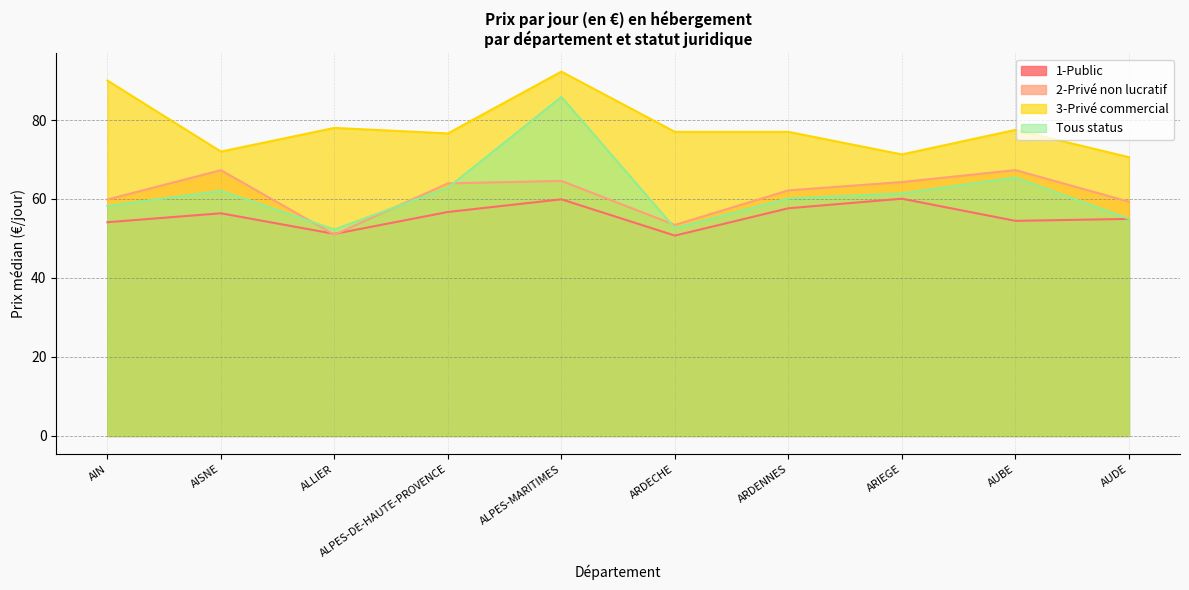

What position from the right is ALPES-MARITIMES?

6